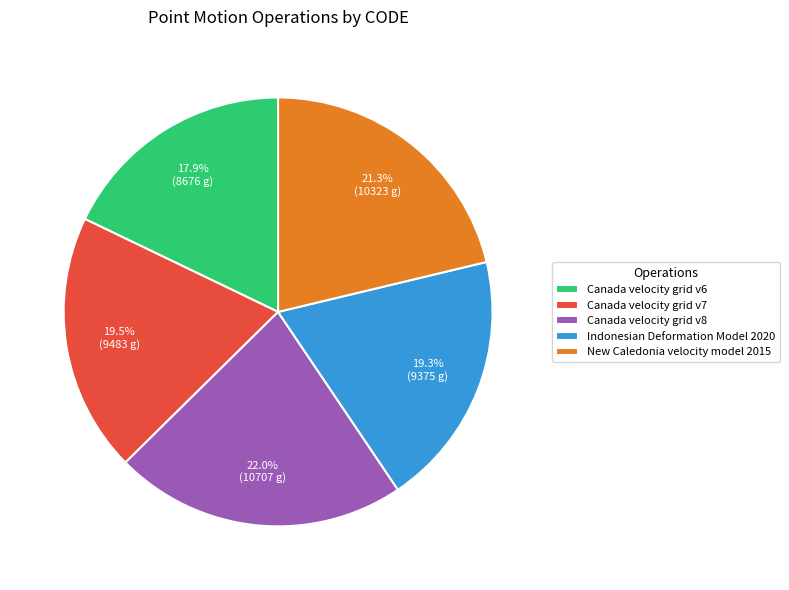

Approximately how many times larger is the value at Indonesian Deformation Model 2020 compared to Canada velocity grid v7?

1.0